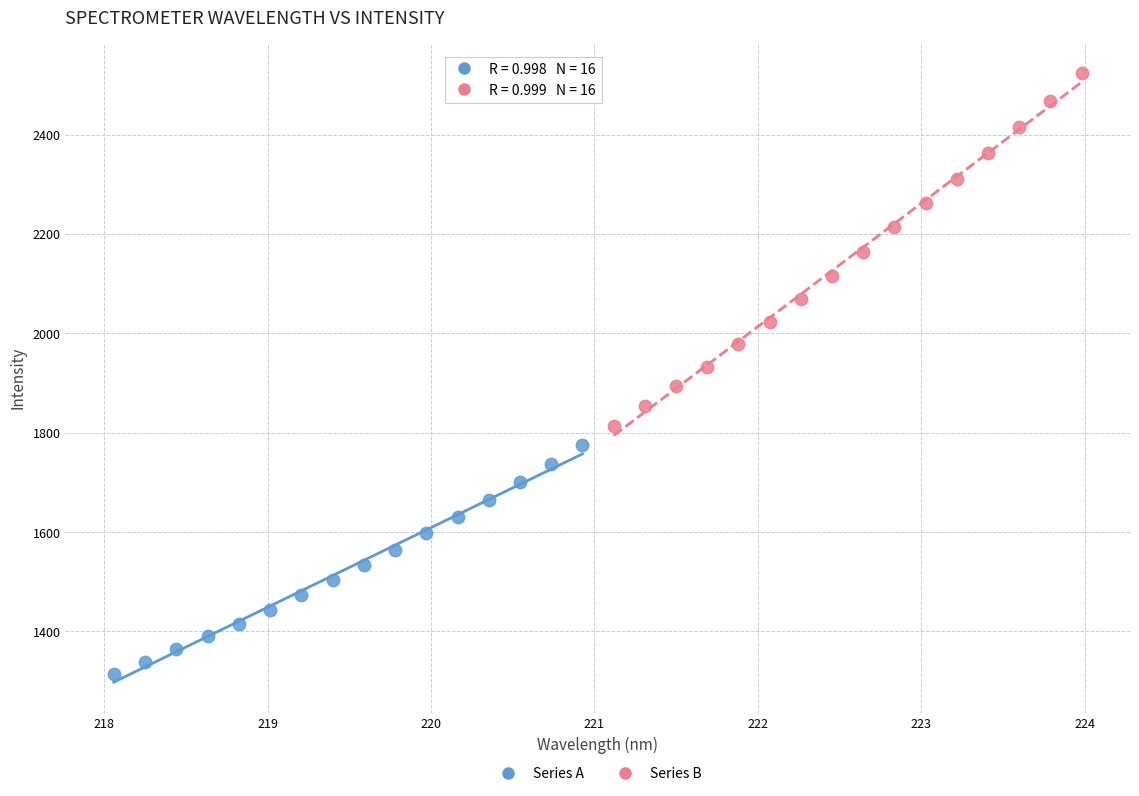

What are all the series names shown in the legend?

Series A, Series B